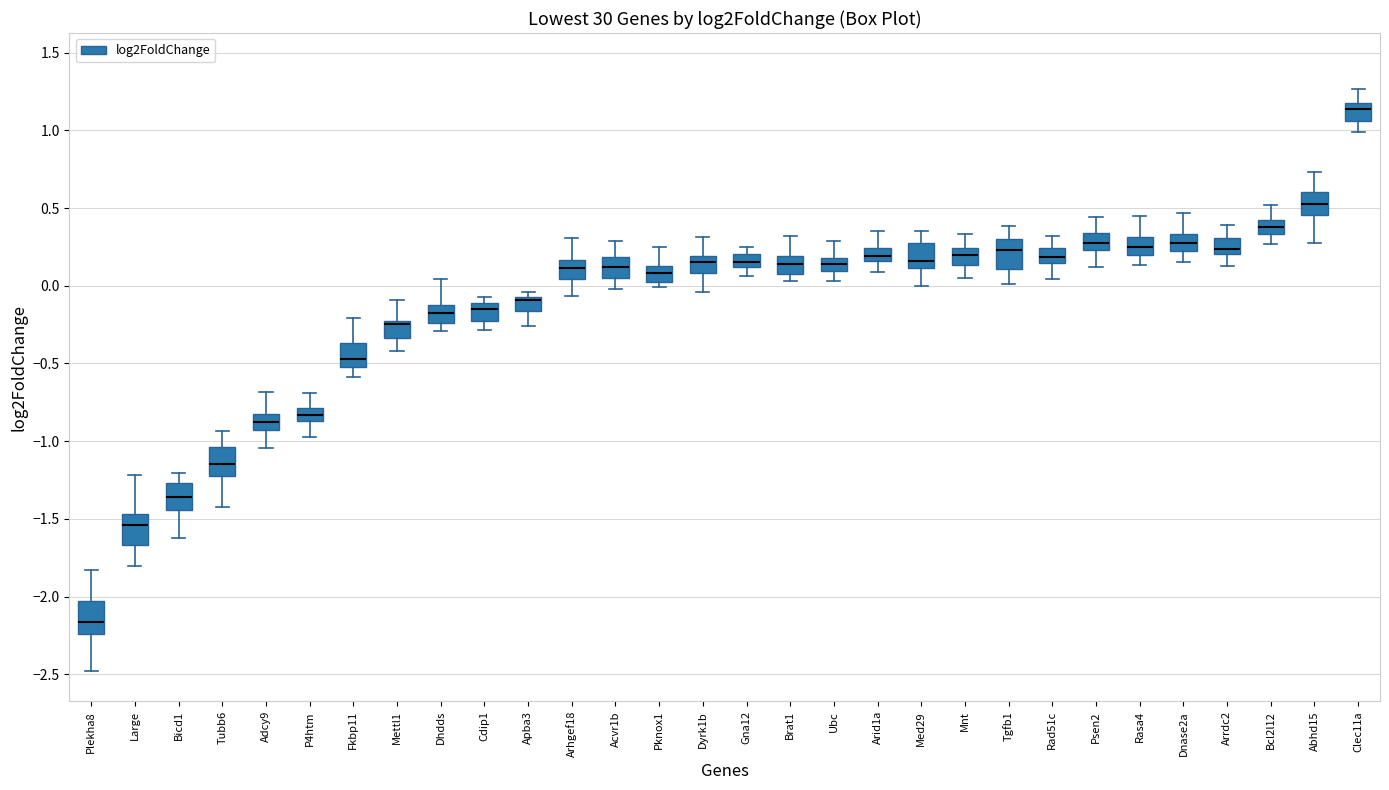

Where is the upper edge of the box for Dyrk1b on the y-axis? The values are not printed on the chart, so give them approximately, as read against the axis.

0.20